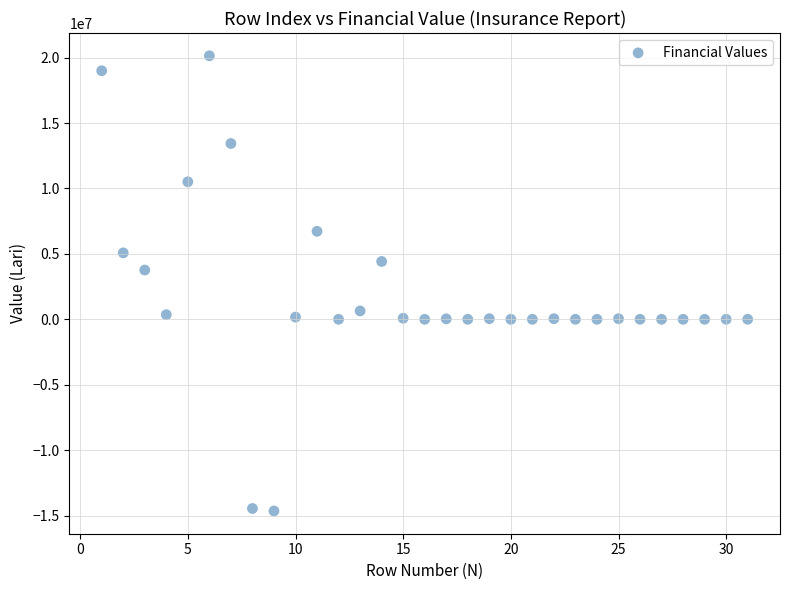

What Y value in the scatter plot is closest to 2746704?

3765527.9